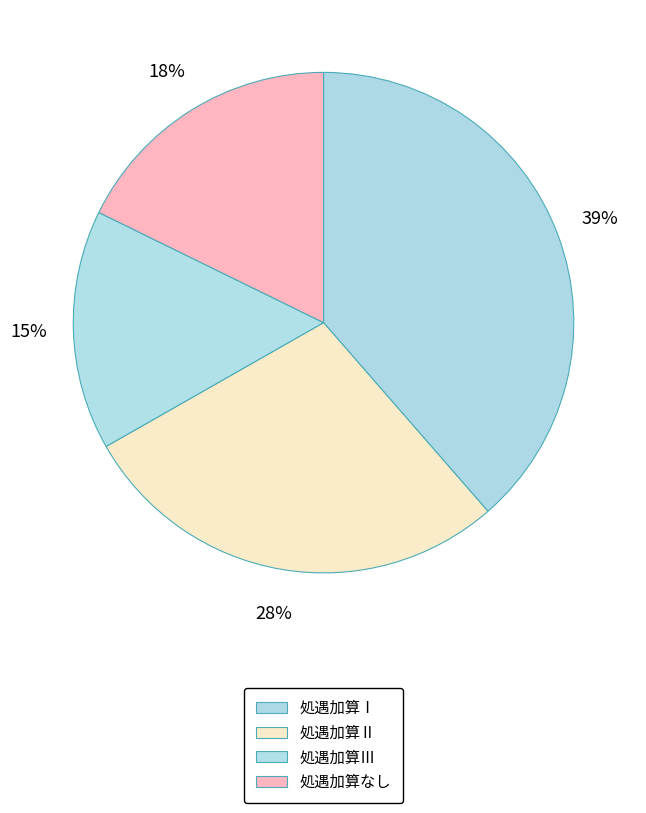

Combined, do 処遇加算Ⅱ and 処遇加算なし account for over 50%?

No